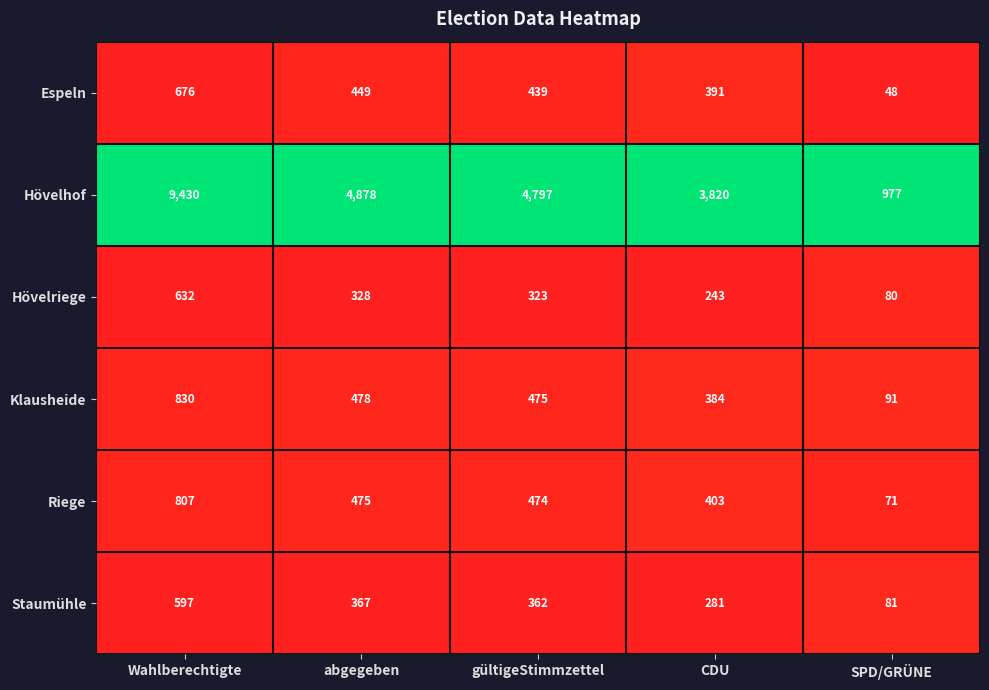

Reading left to right, transcribe all the data shown in this chart.

Espeln: Wahlberechtigte=676	abgegeben=449	gültigeStimmzettel=439	CDU=391	SPD/GRÜNE=48
Hövelhof: Wahlberechtigte=9430	abgegeben=4878	gültigeStimmzettel=4797	CDU=3820	SPD/GRÜNE=977
Hövelriege: Wahlberechtigte=632	abgegeben=328	gültigeStimmzettel=323	CDU=243	SPD/GRÜNE=80
Klausheide: Wahlberechtigte=830	abgegeben=478	gültigeStimmzettel=475	CDU=384	SPD/GRÜNE=91
Riege: Wahlberechtigte=807	abgegeben=475	gültigeStimmzettel=474	CDU=403	SPD/GRÜNE=71
Staumühle: Wahlberechtigte=597	abgegeben=367	gültigeStimmzettel=362	CDU=281	SPD/GRÜNE=81